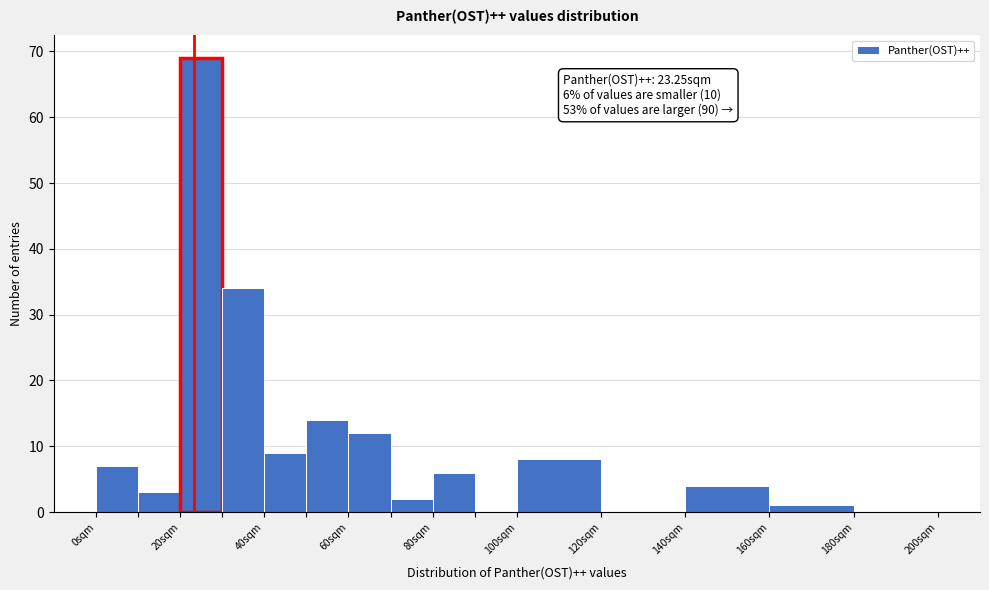

Which range on the x-axis has the tallest bar?

20 to 30